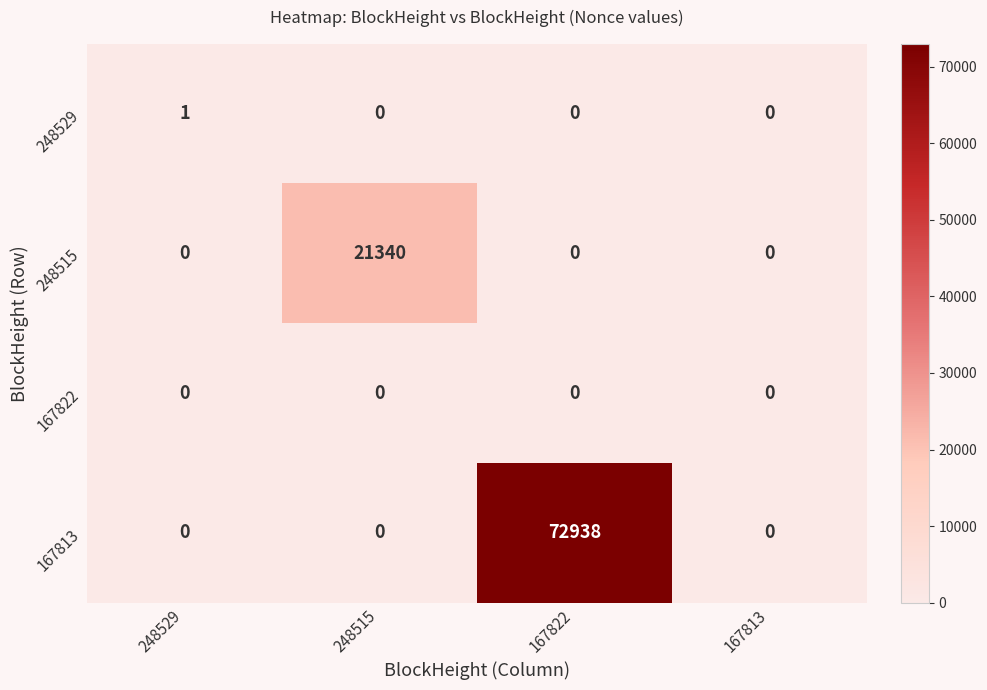

How many 248515 values are between 0 and 21340?

4